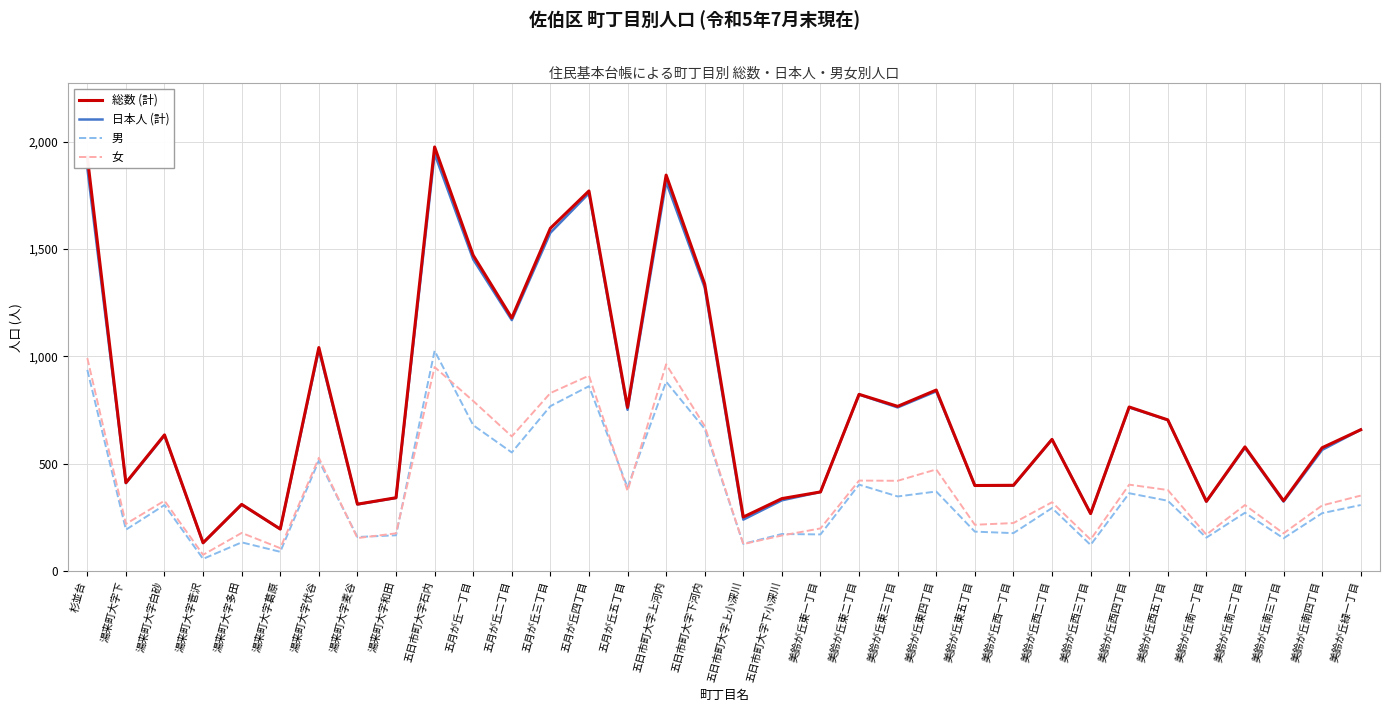

What is the difference between the 女 values at 美鈴が丘東二丁目 and 湯来町大字多田?

244